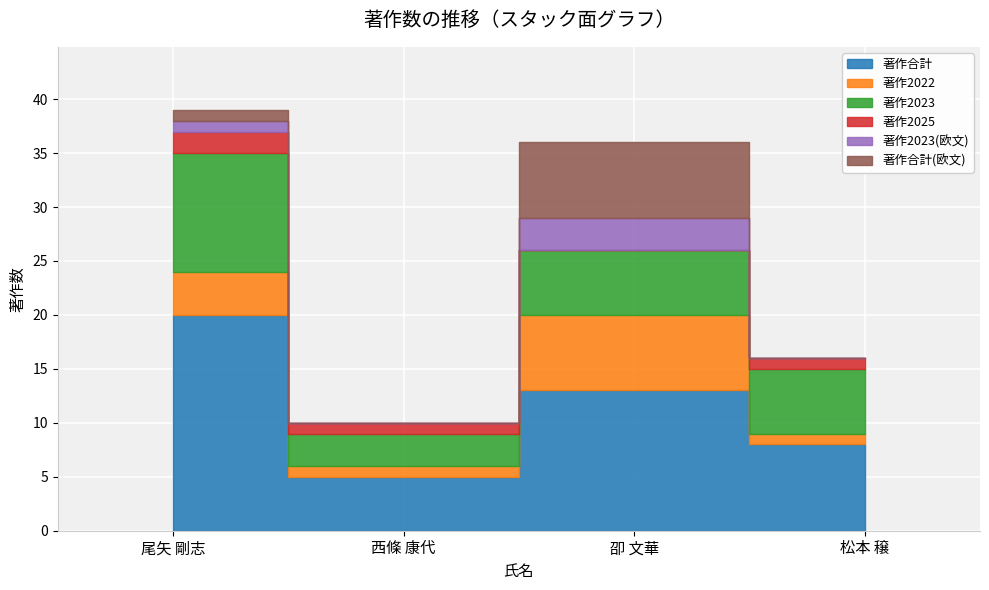

Which series has the largest total across all categories?

著作合計